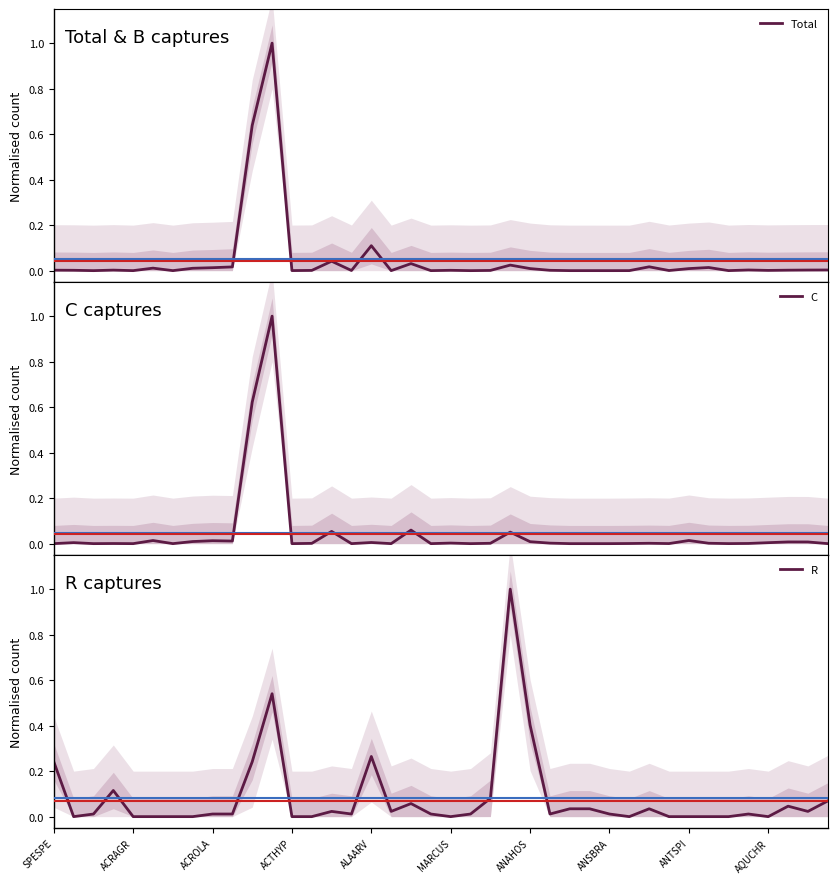

At which category is the sum across all series the highest?

11